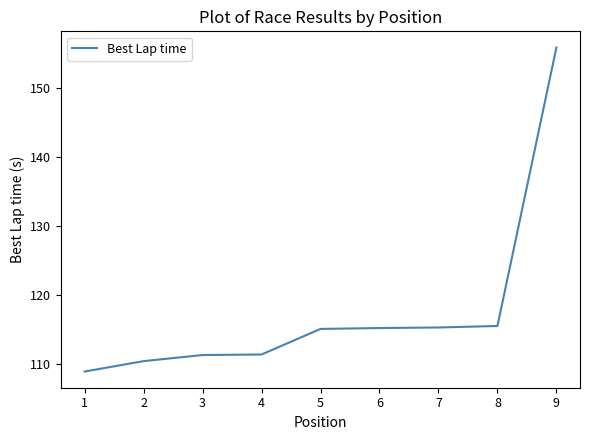

What is the difference between the values at 1 and 9?

46.8